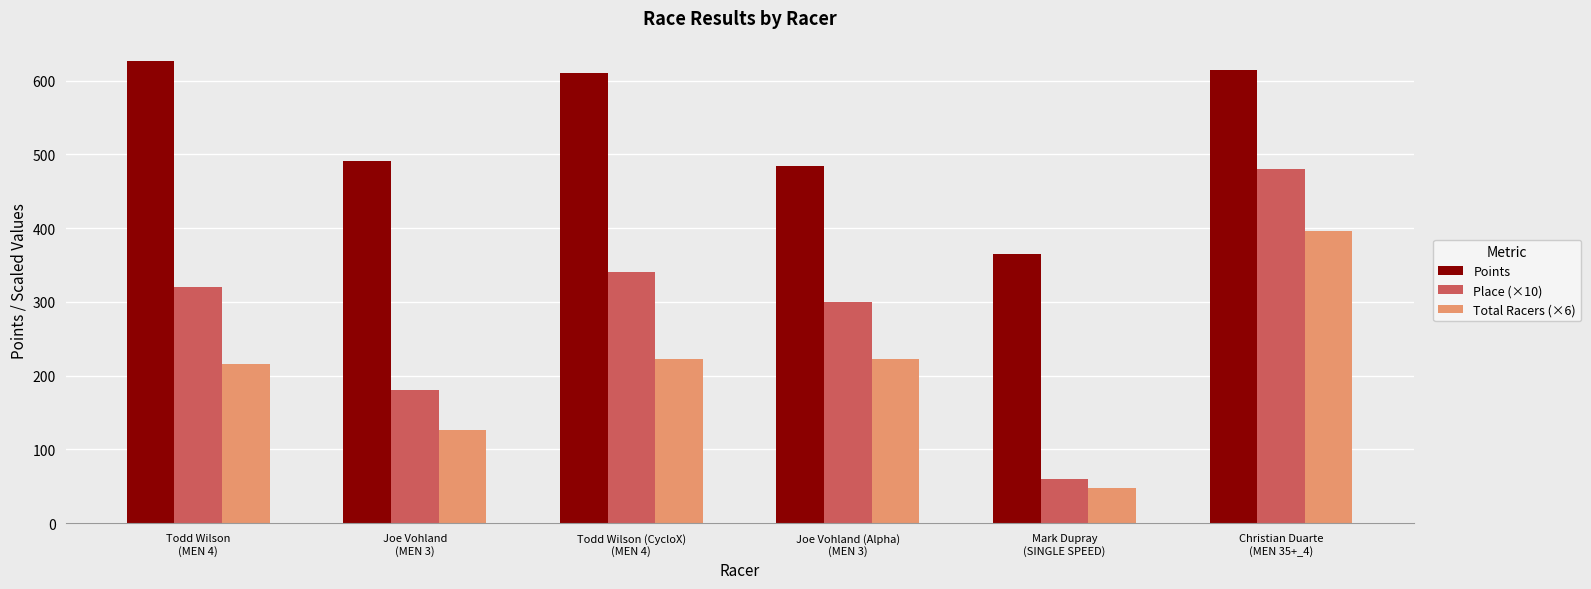

At how many categories does at least one series exceed 65?

6